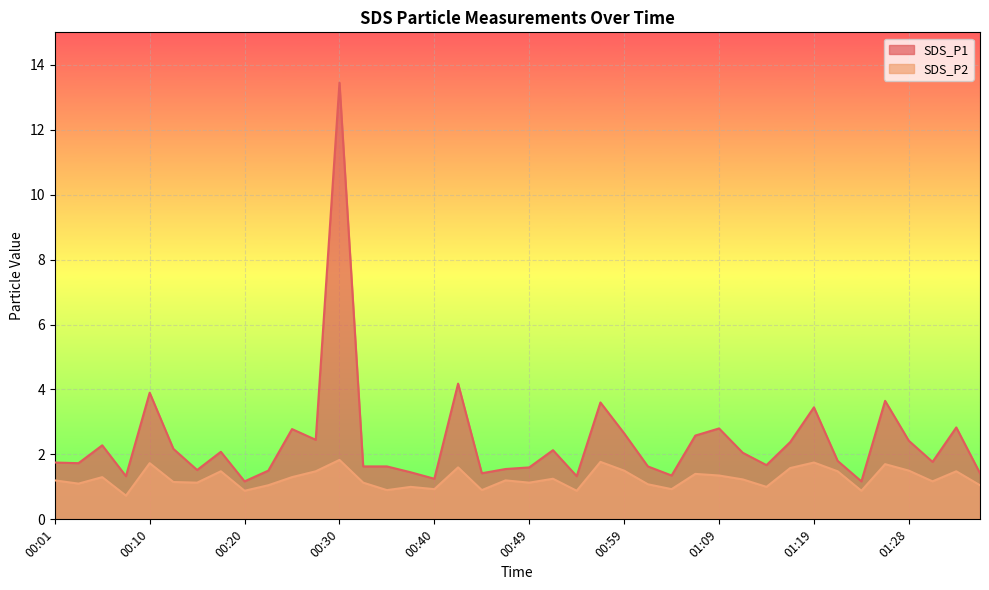

Which series has the largest total across all categories?

SDS_P1